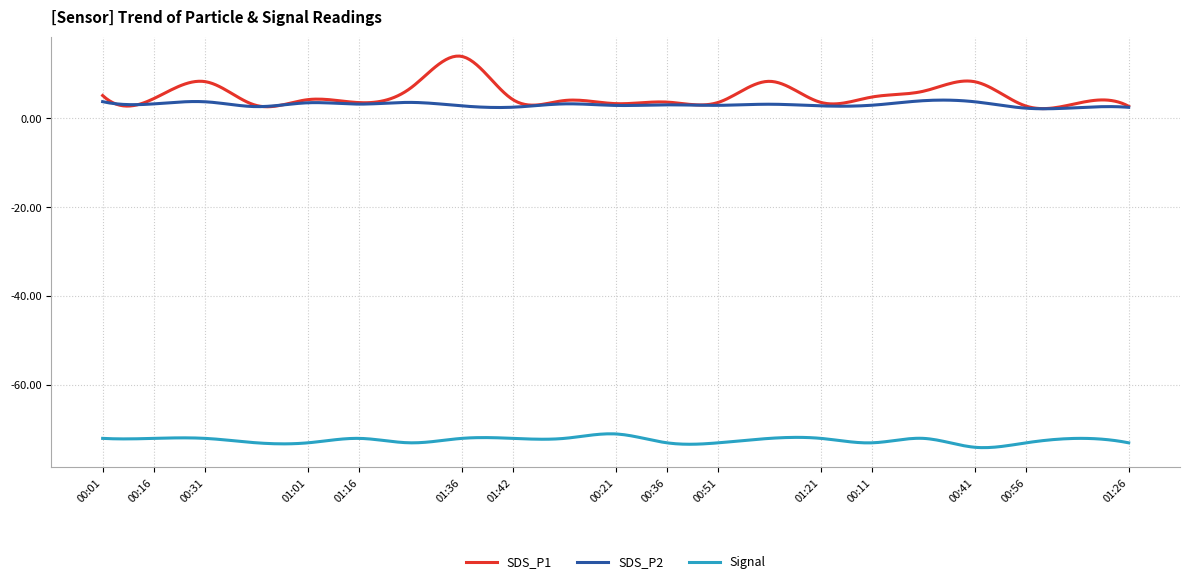

Which series has the widest spread of values?

SDS_P1